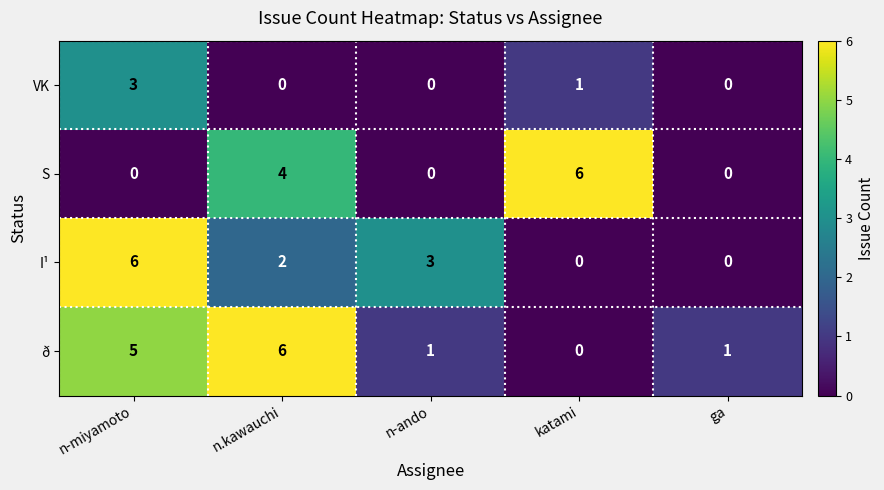

Reading right to left, transcribe all the data shown in this chart.

VK: 0	1	0	0	3
S: 0	6	0	4	0
I¹: 0	0	3	2	6
ð: 1	0	1	6	5